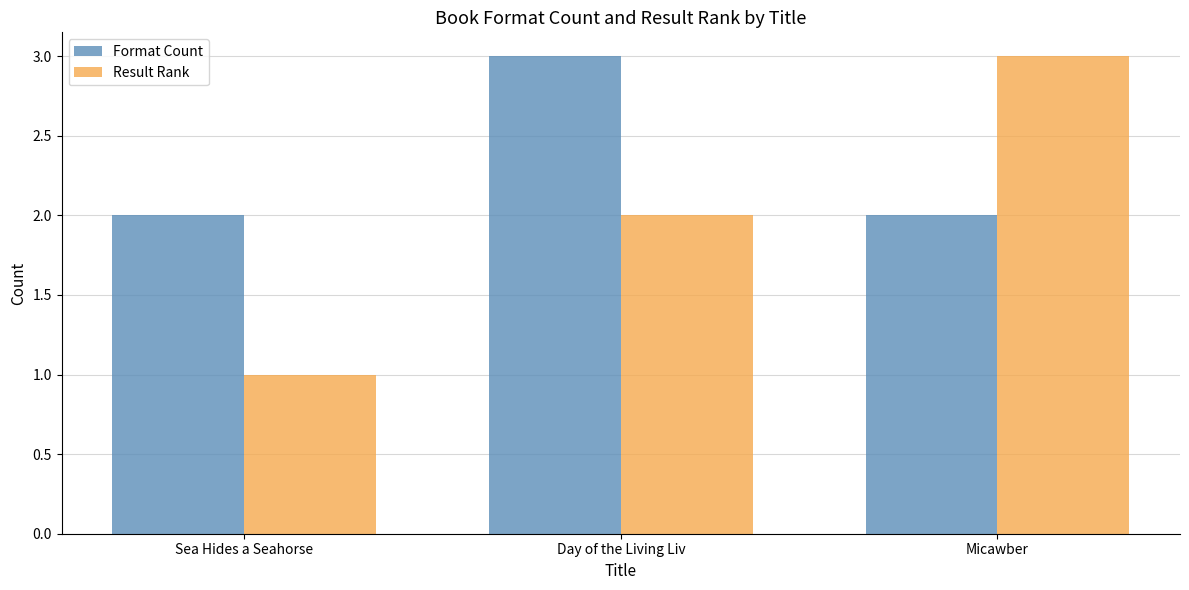

Which series has the largest total across all categories?

Format Count